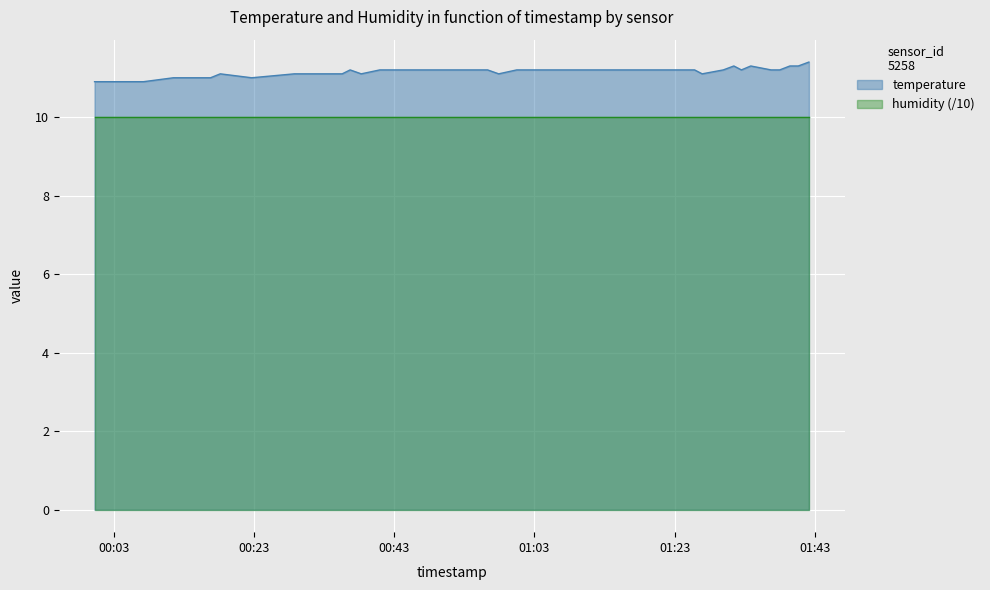

Which series has the largest total across all categories?

temperature